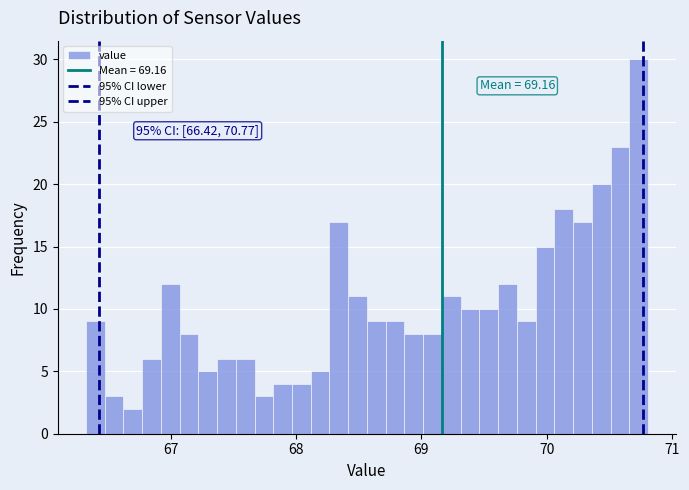

Around what value on the x-axis is the tallest bar? Give the approximate position of its centre, as read against the axis.

70.7